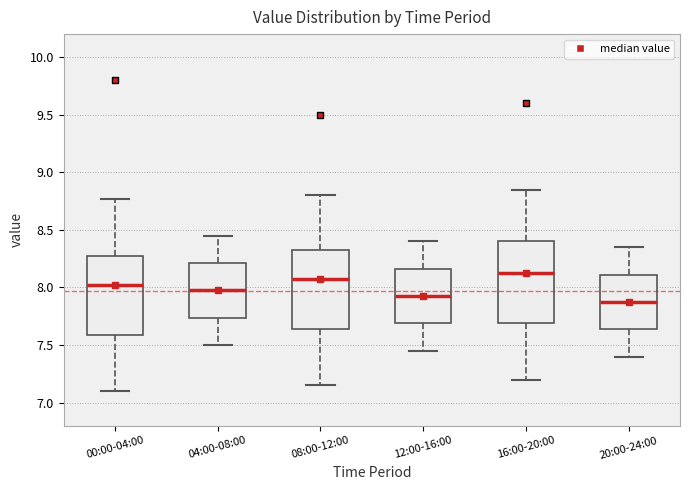

Where does the upper whisker of the box for 04:00-08:00 end on the y-axis? The values are not printed on the chart, so give them approximately, as read against the axis.

8.45